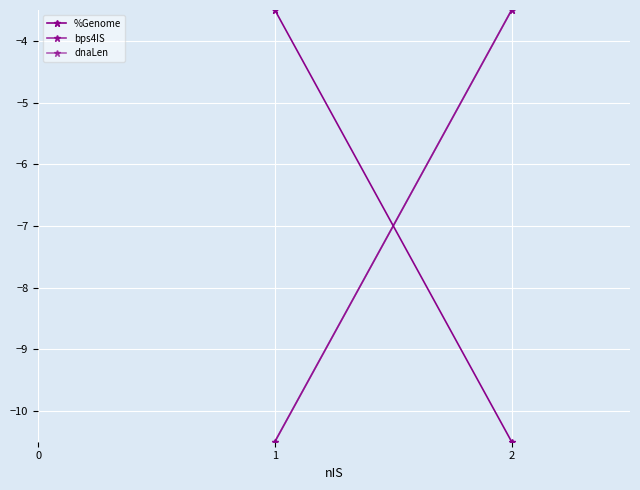

What is the difference between the maximum and minimum values in the bps4IS series?

7.0